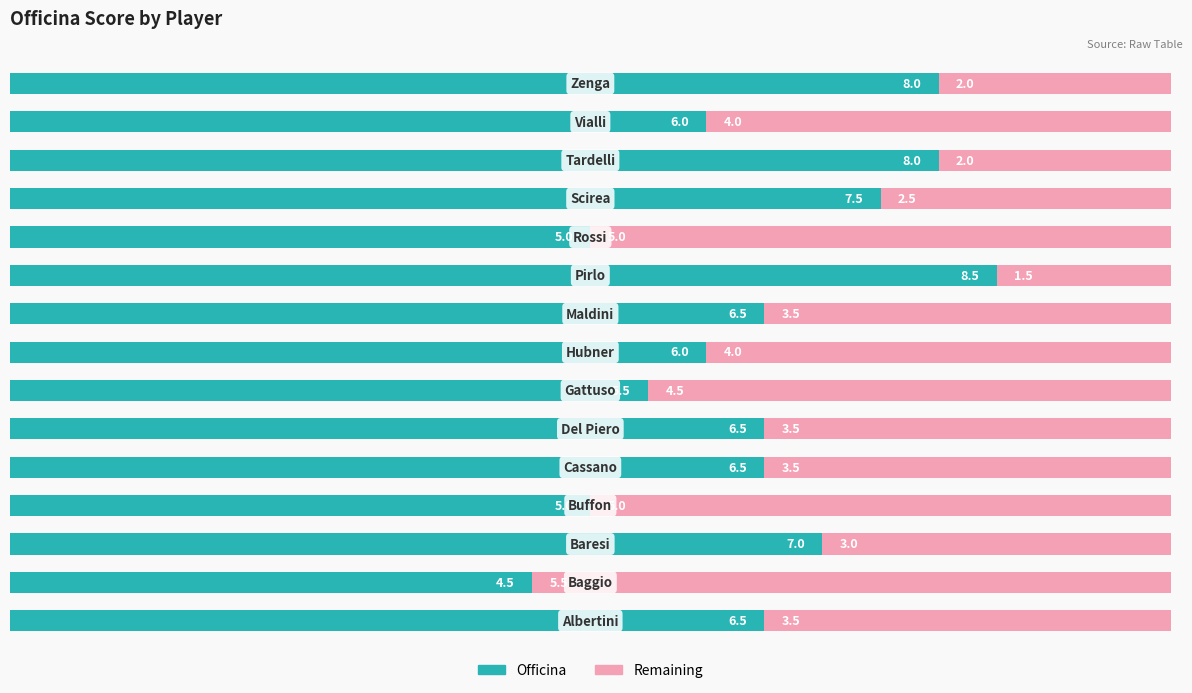

What is the maximum value for Officina?

8.5